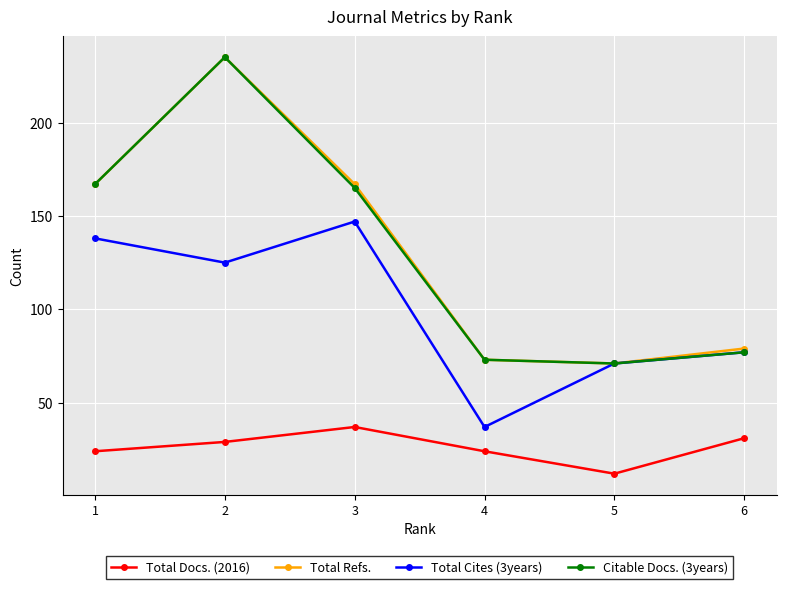

Which series changed the most between 3 and 4?

Total Cites (3years)